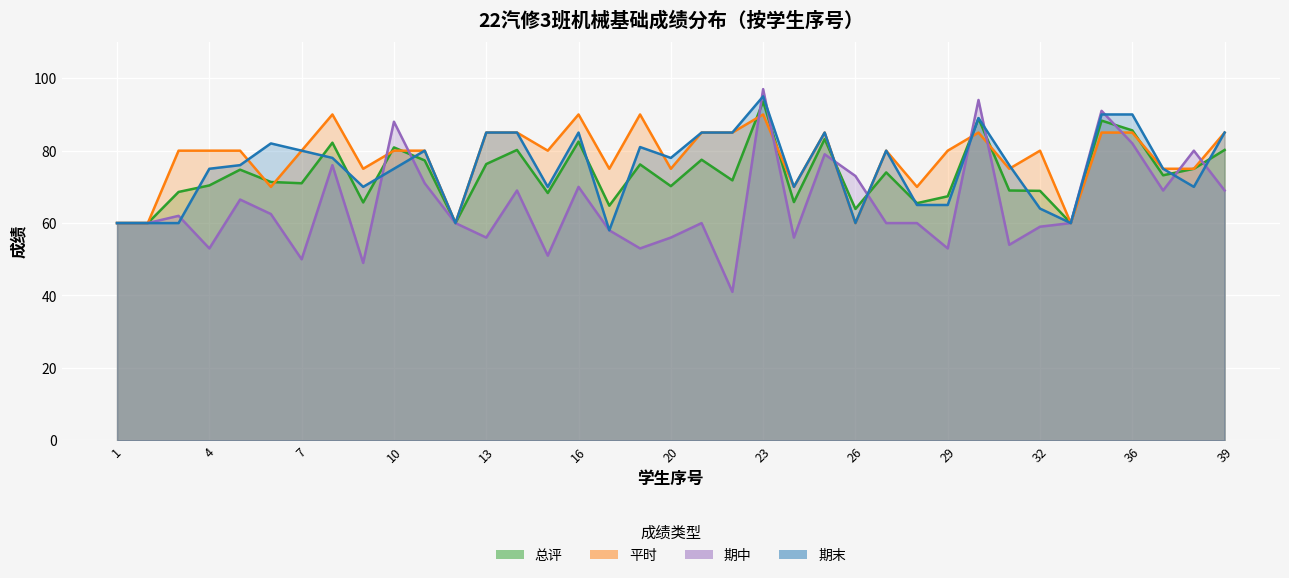

How many lines are shown in the chart?

4